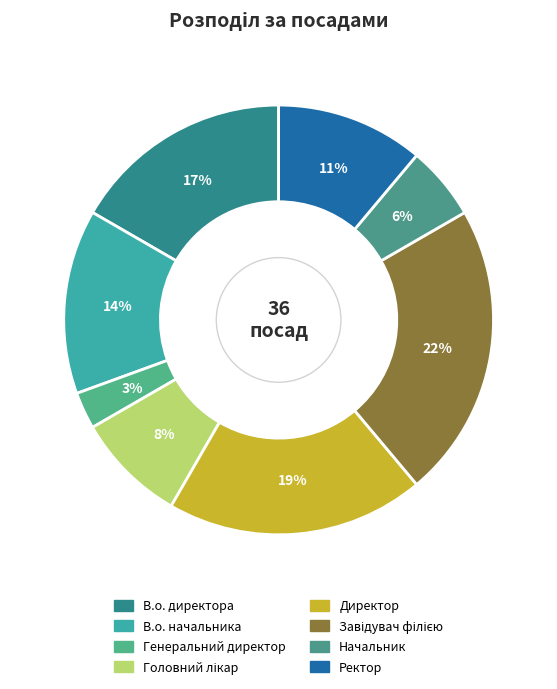

Which slice is the smallest?

Генеральний директор